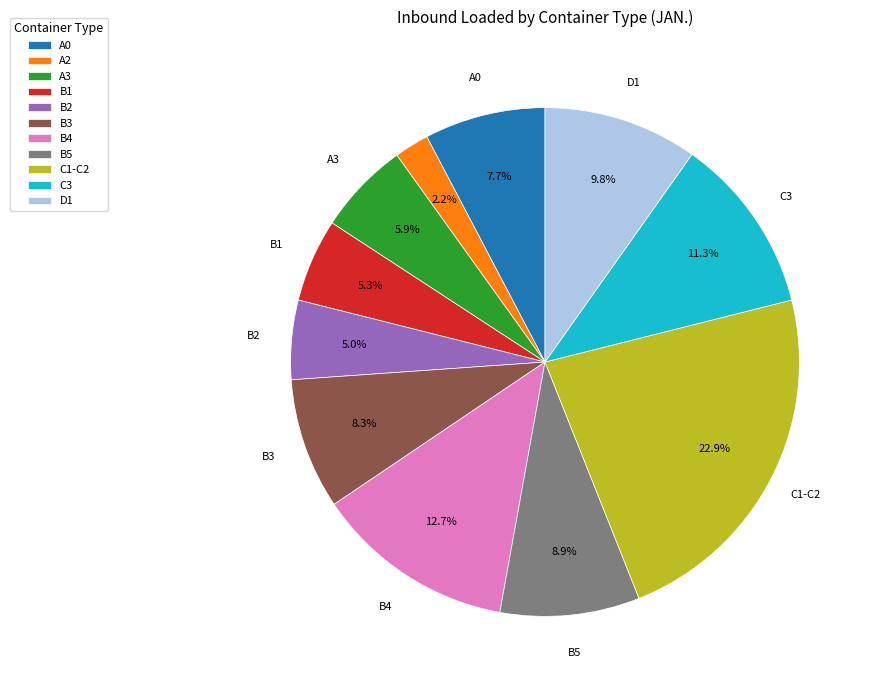

What portion of the pie excludes A2?

97.8%